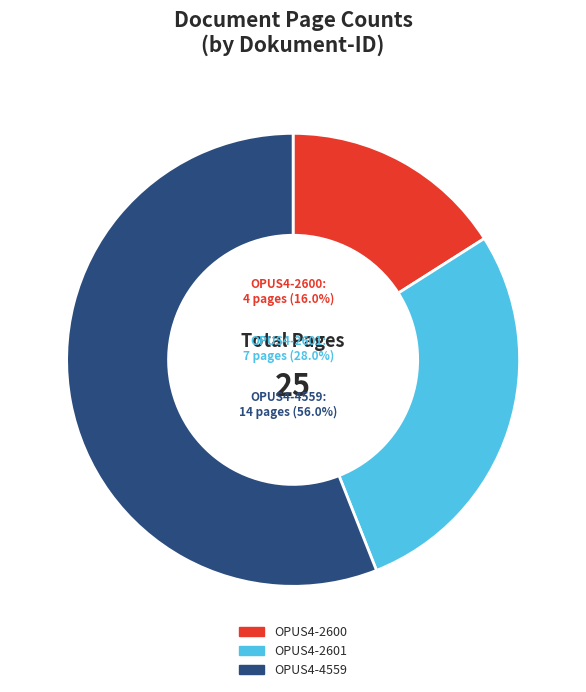

To the nearest percent, what is the difference between the largest and smallest slice percentages?

40%